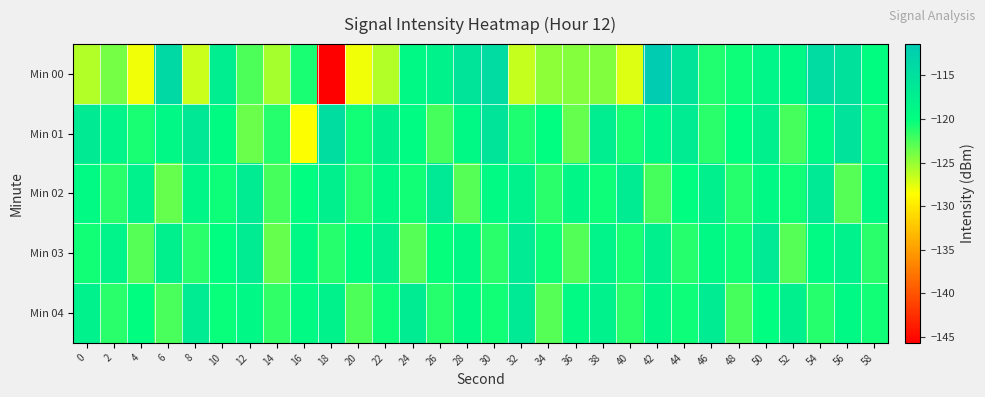

What is the total value across all series at 42?

-588.7